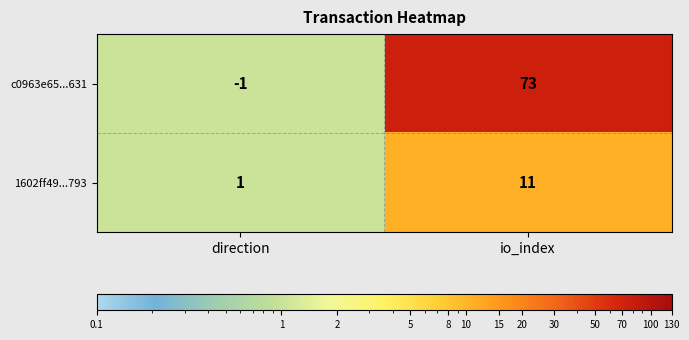

Which category has the lowest value across all series?

direction